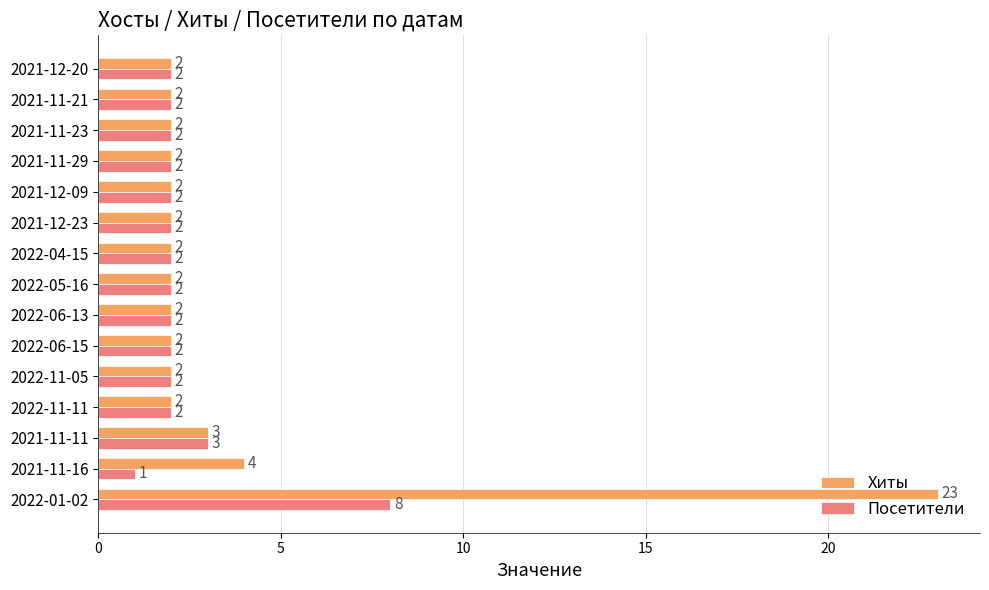

What is the difference between the maximum and minimum values in the Хиты series?

21